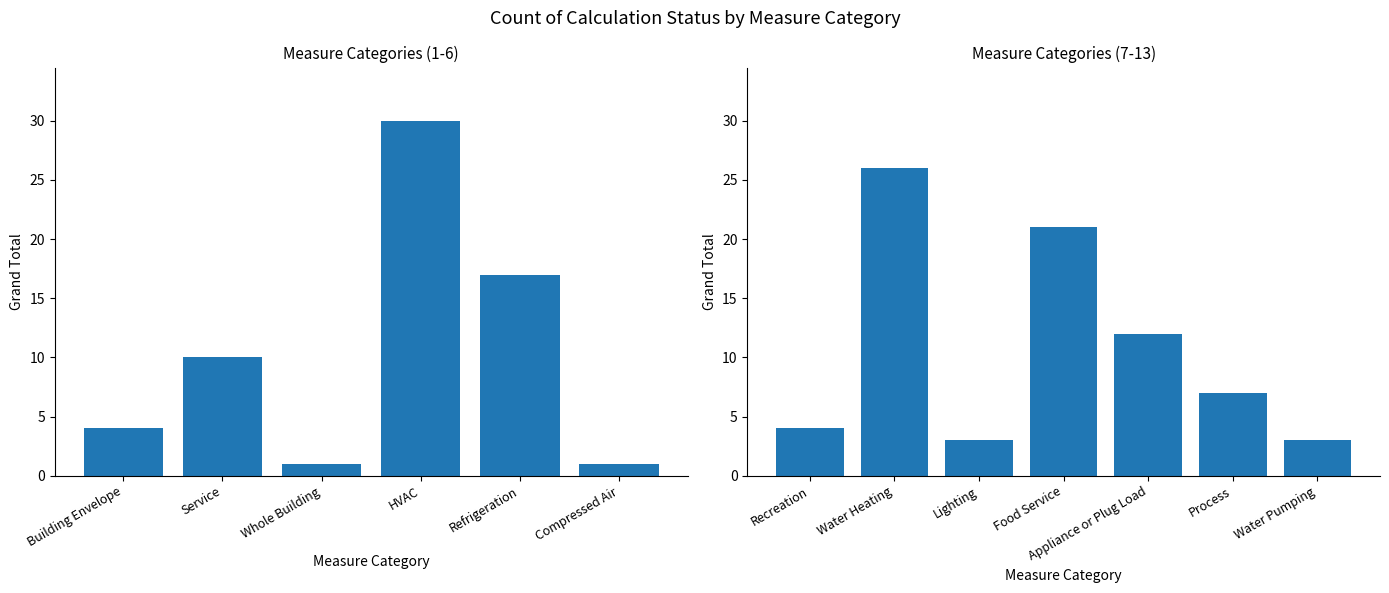

What is the difference between the second highest and minimum values?

25